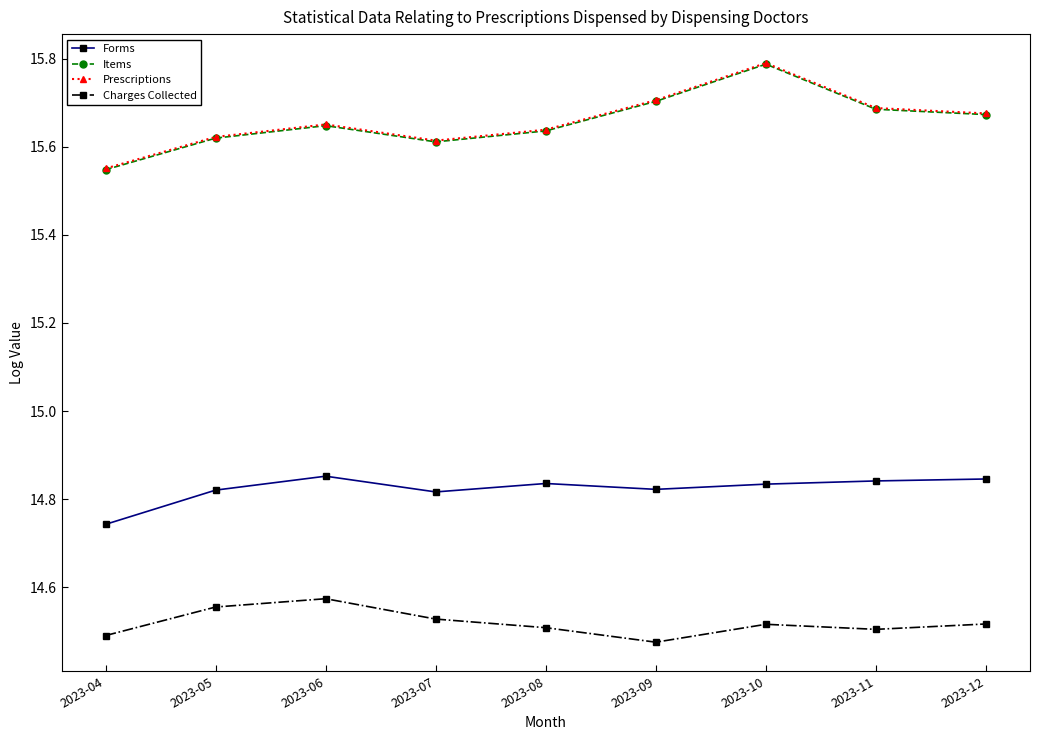

Does the chart have visible grid lines?

No